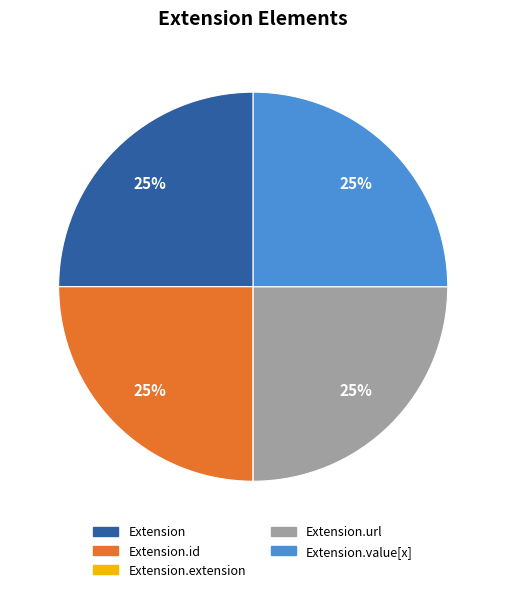

What is the ratio of the value at Extension to the value at Extension.value[x]?

1.0